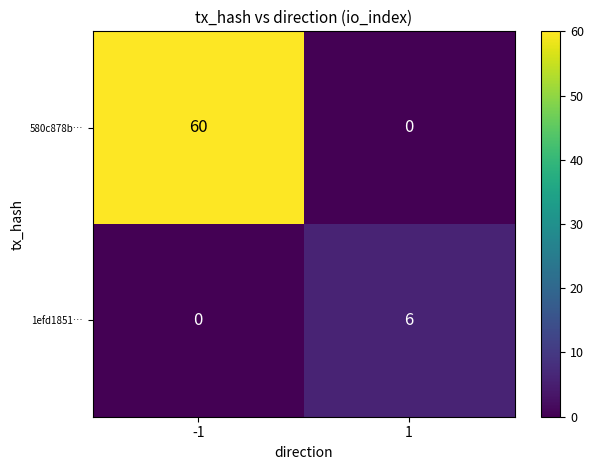

What is the sum of all 1efd1851… values?

6